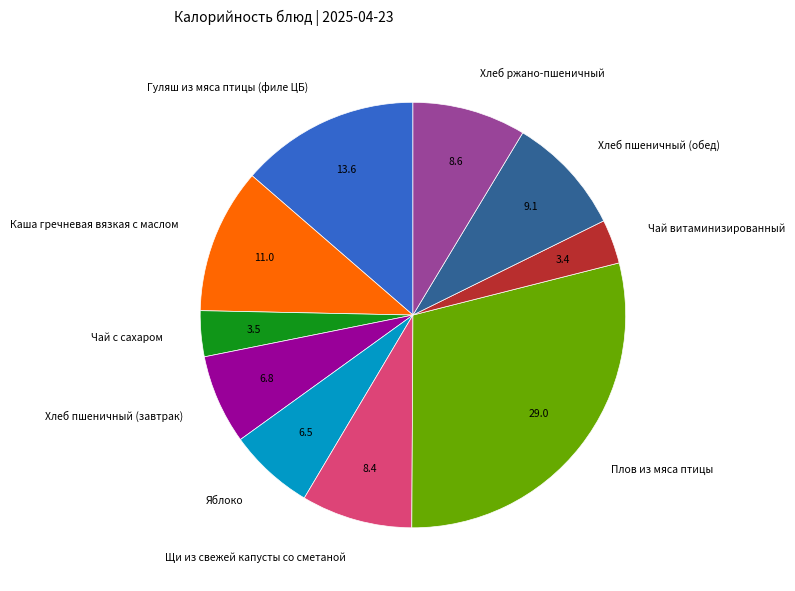

Which slice is the largest?

Плов из мяса птицы